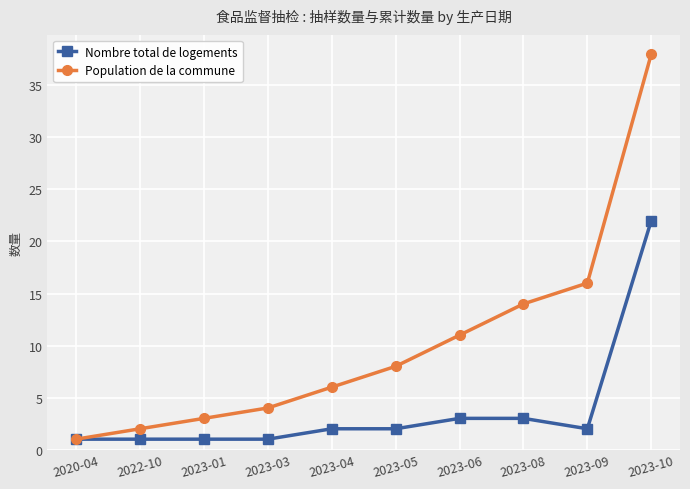

Is the value of Nombre total de logements at 2023-10 greater than the value of Population de la commune at 2023-03?

Yes